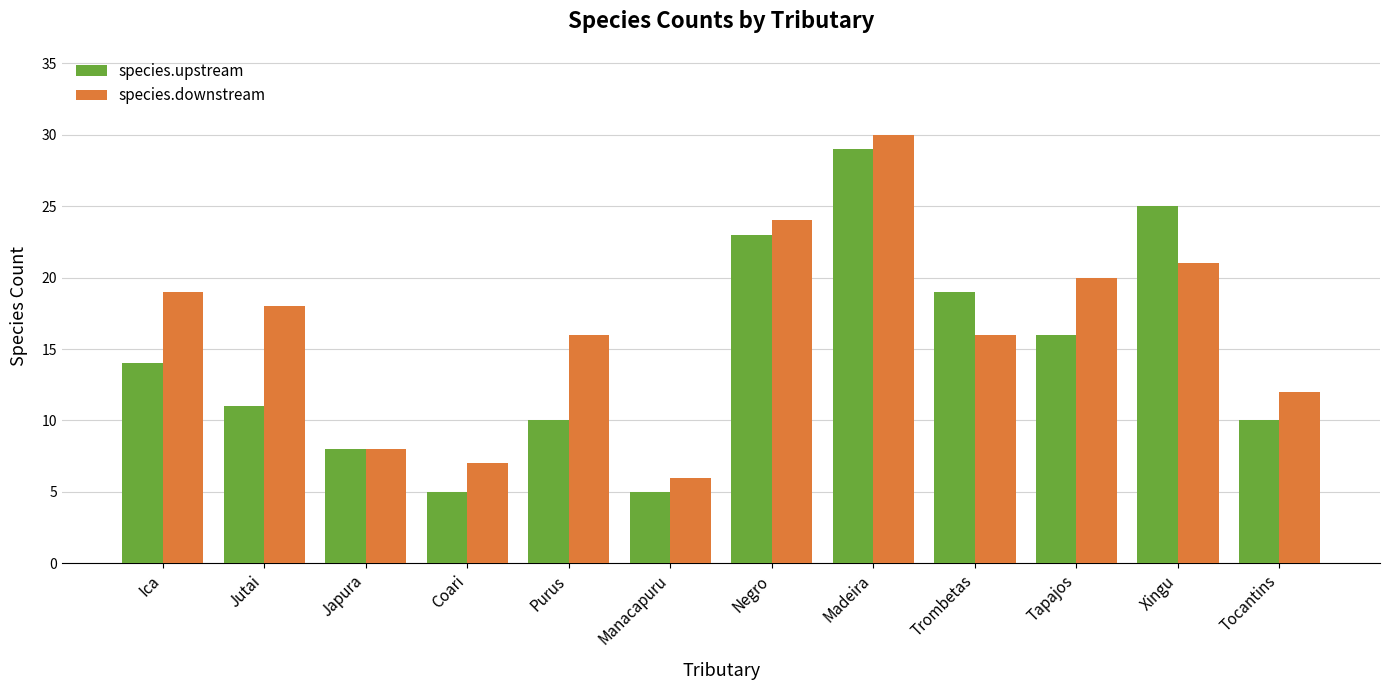

Rank the series by their maximum value, from highest to lowest.

species.downstream, species.upstream